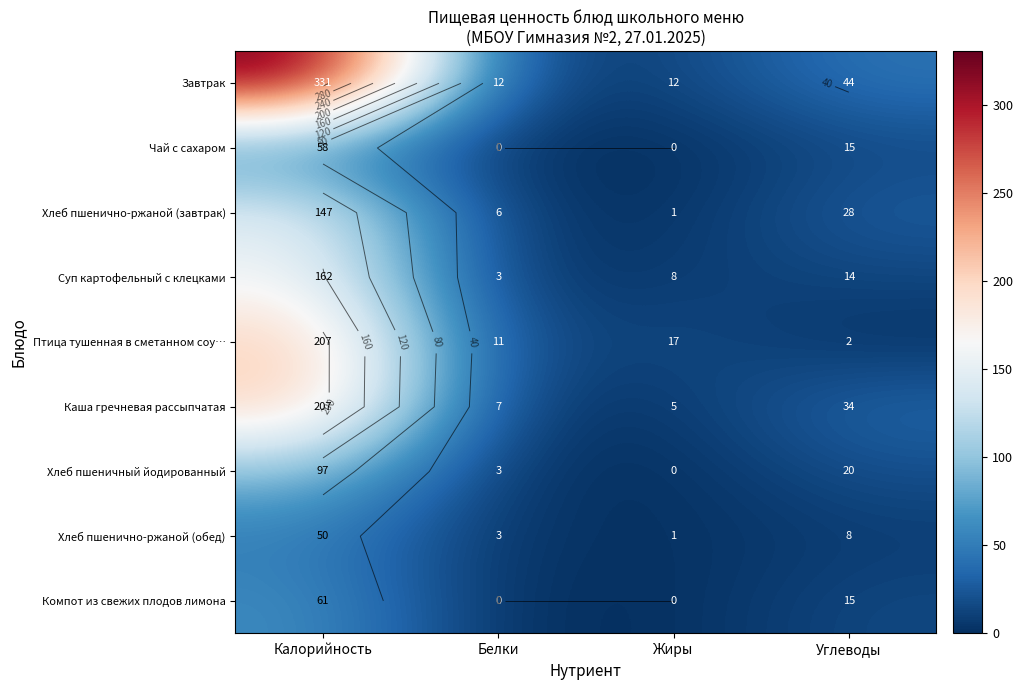

True or false: Хлеб пшенично-ржаной (обед) has a value of 1 at Жиры.

False